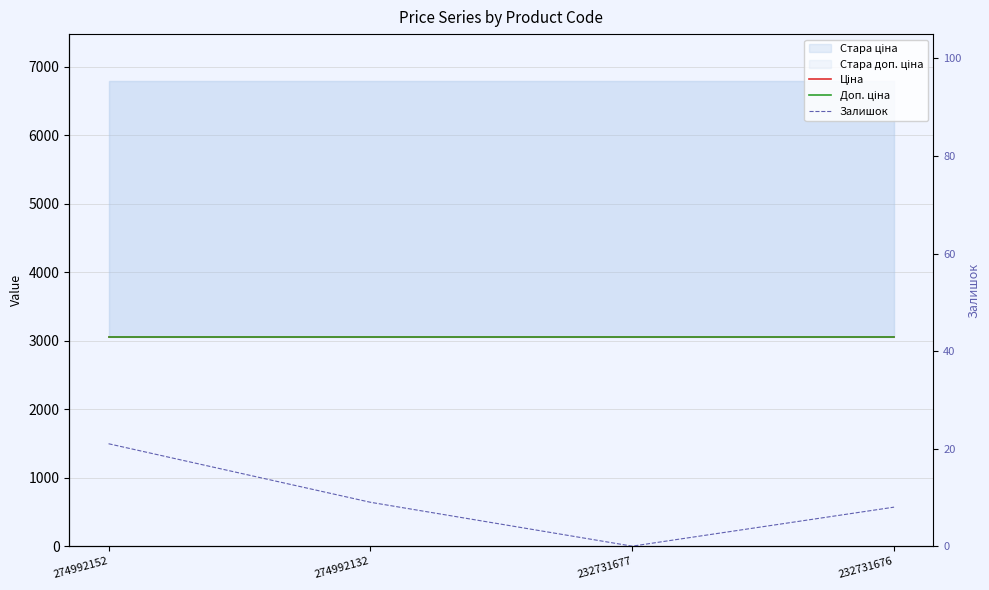

Between 274992152 and 274992132, which series saw the biggest shift?

Залишок